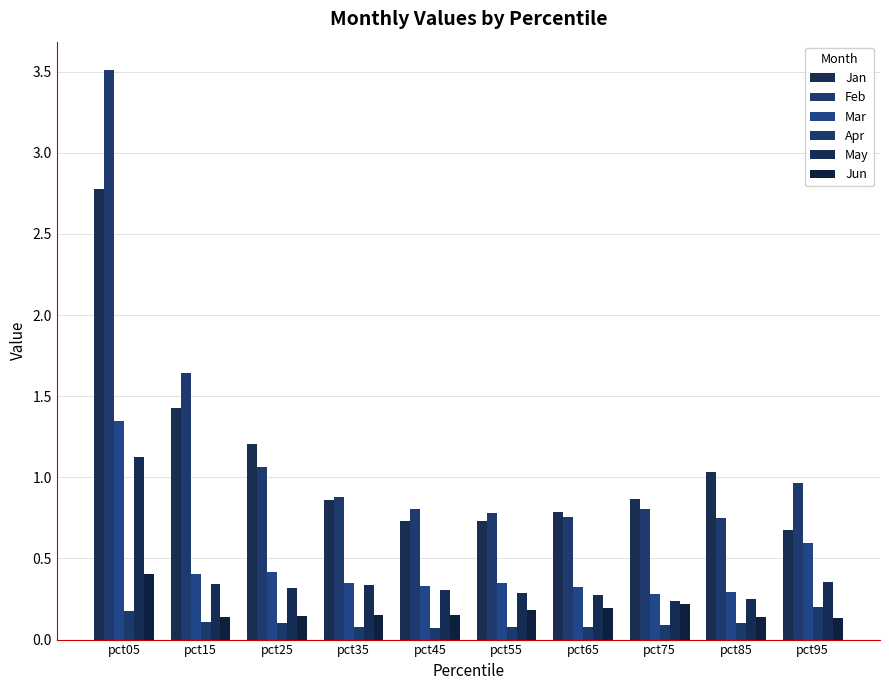

Between pct55 and pct65, which series saw the biggest shift?

Jan